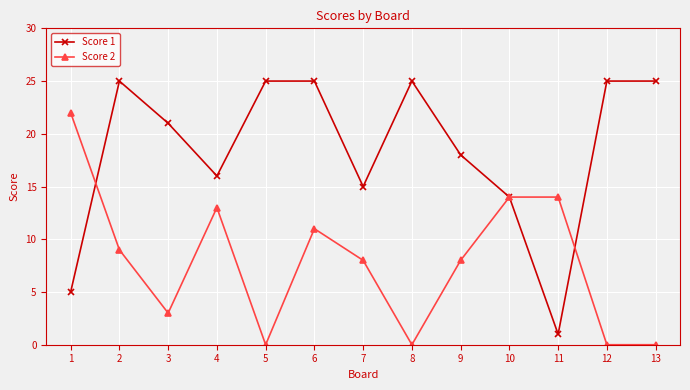

What is the total value across all series at 10?

28